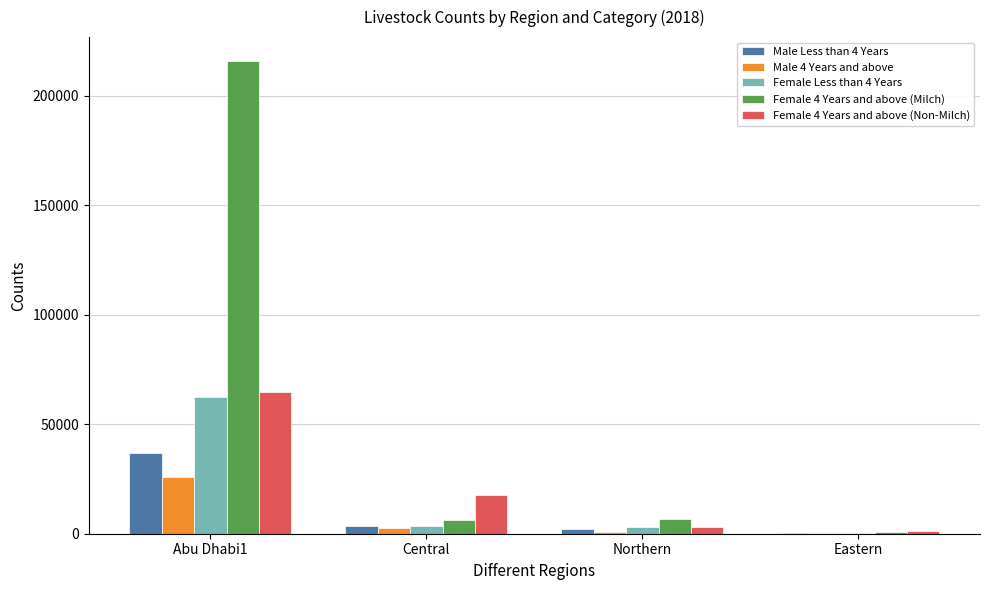

Which category has the highest value in the Female 4 Years and above (Milch) series?

Abu Dhabi1